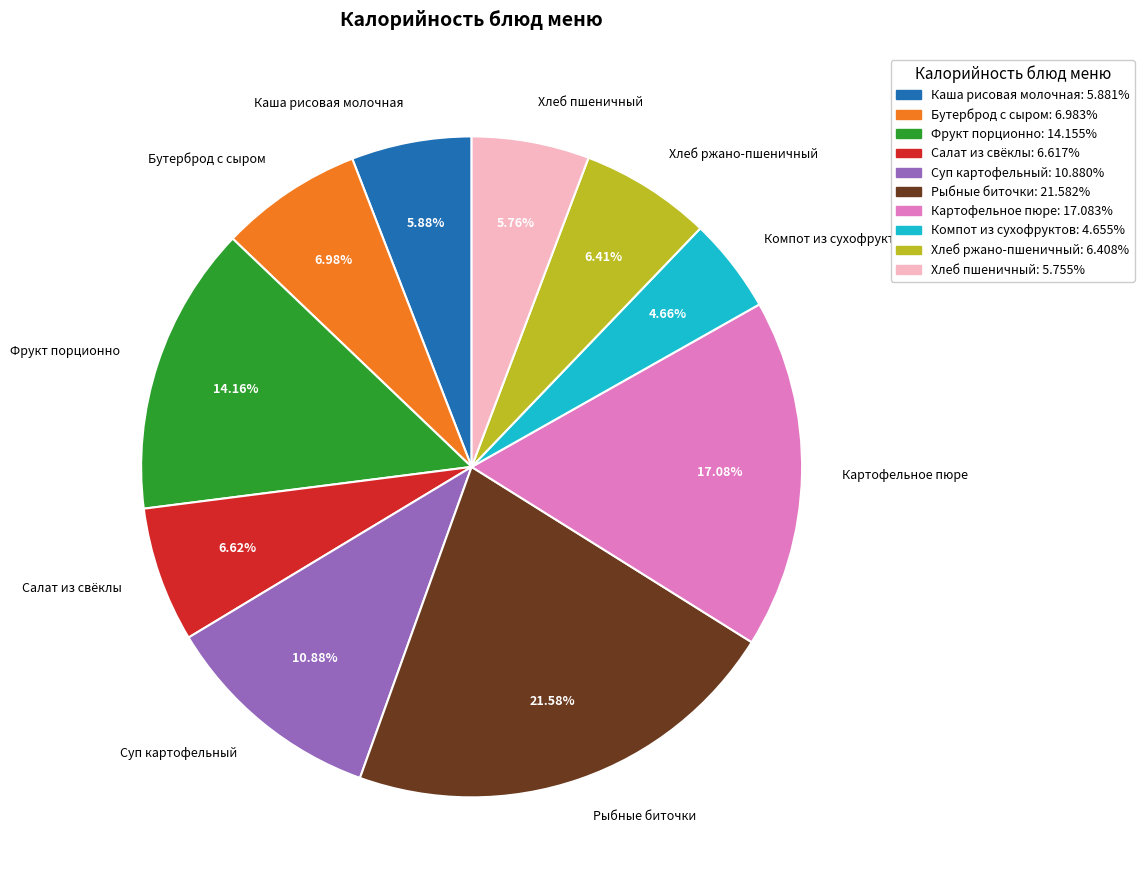

Count the number of slices in the pie.

10